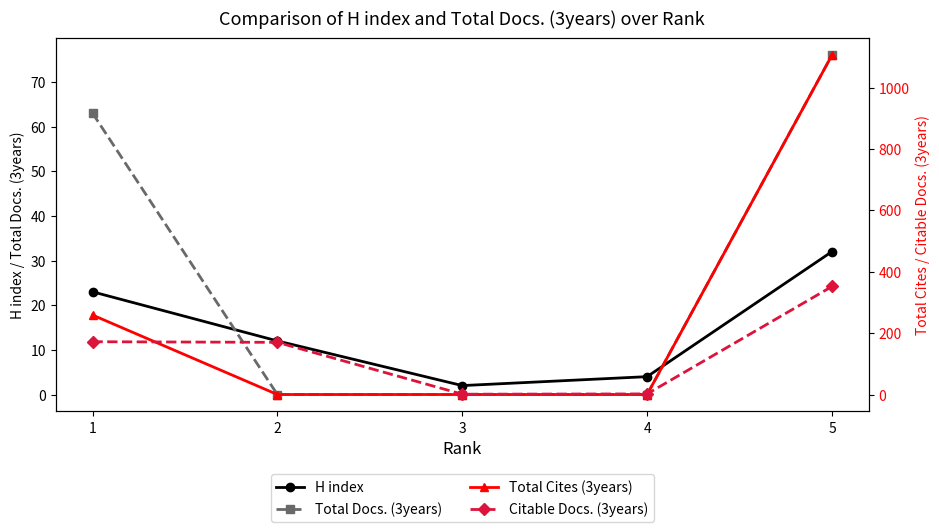

At 1, list the series in order from smallest to largest.

H index, Total Docs. (3years), Citable Docs. (3years), Total Cites (3years)